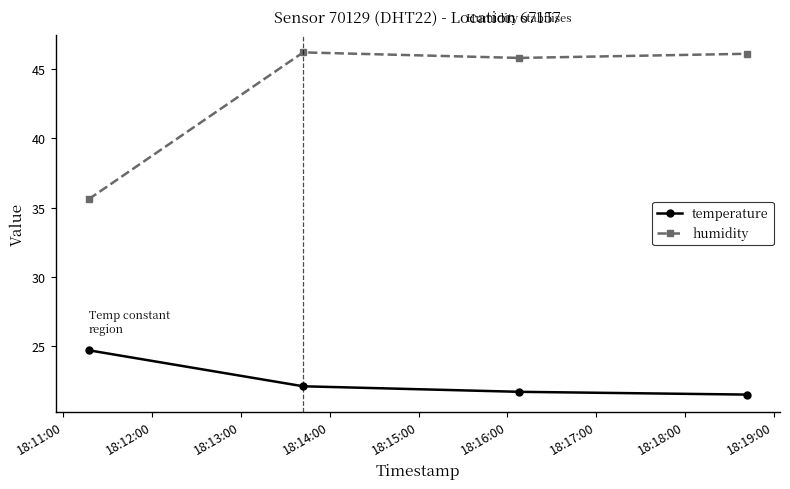

What is the maximum value shown in the chart?

46.2